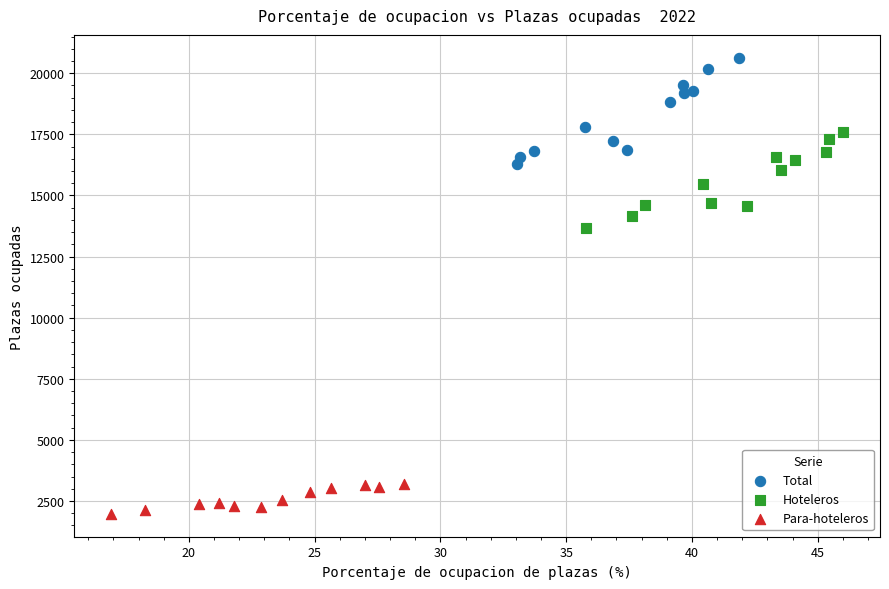

Which series reaches the minimum Y coordinate?

Para-hoteleros